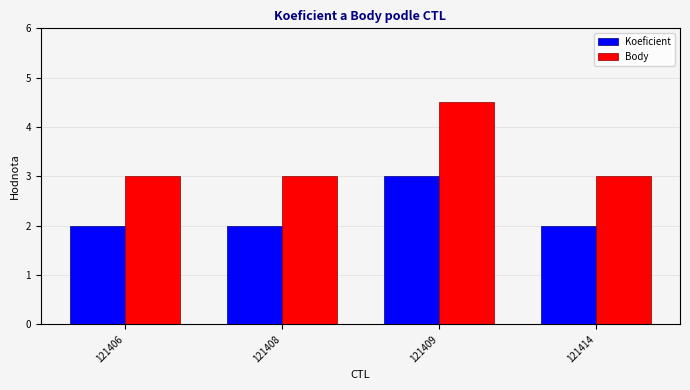

Reading left to right, transcribe all the data shown in this chart.

Koeficient: 2.0	2.0	3.0	2.0
Body: 3.0	3.0	4.5	3.0